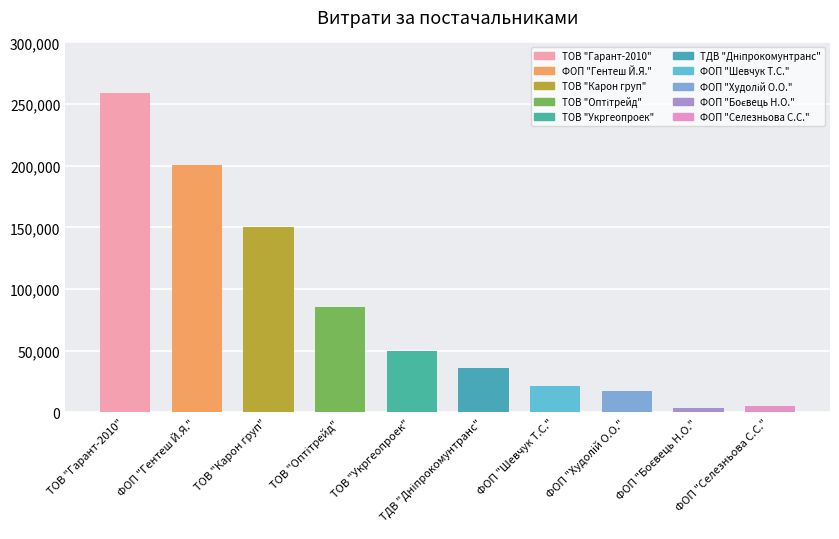

Read the value at ТОВ "Карон груп".

150216.7